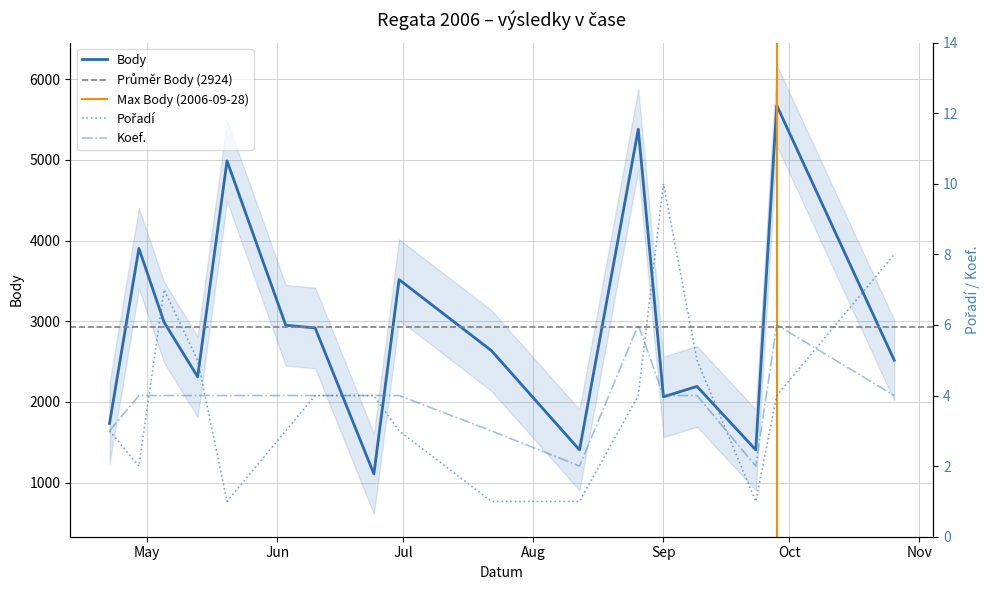

How many lines are shown in the chart?

3